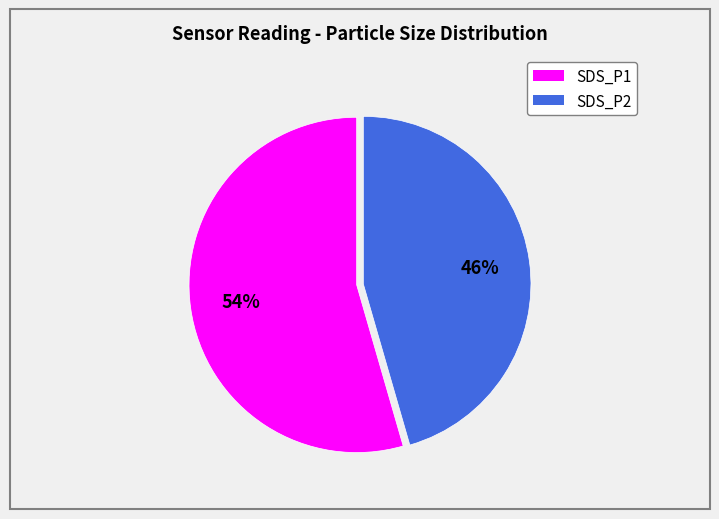

What is the smallest slice in the pie chart?

SDS_P2